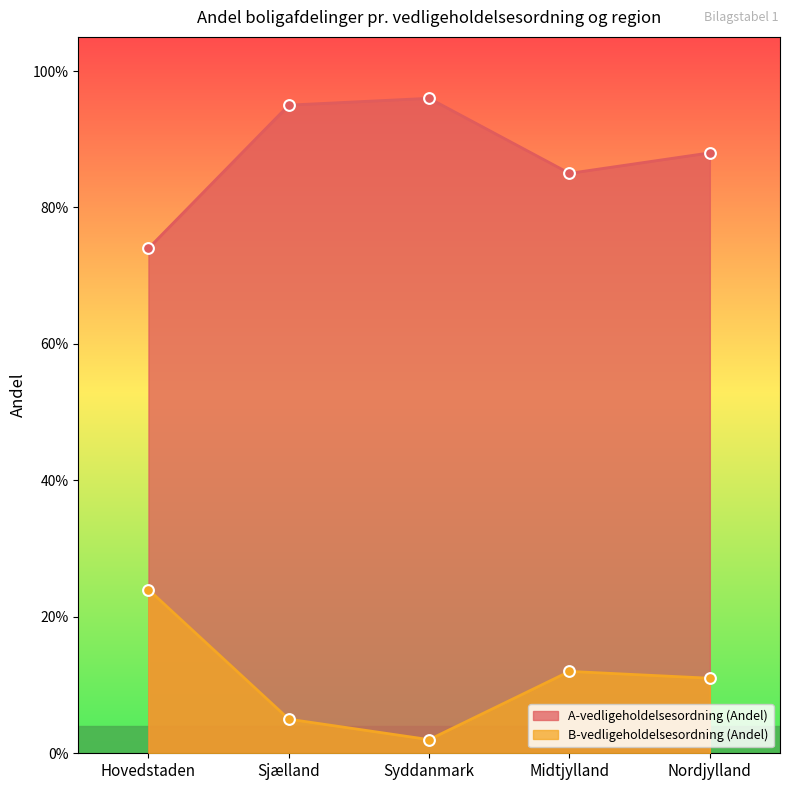

Which series has the largest total across all categories?

A-vedligeholdelsesordning (Andel)